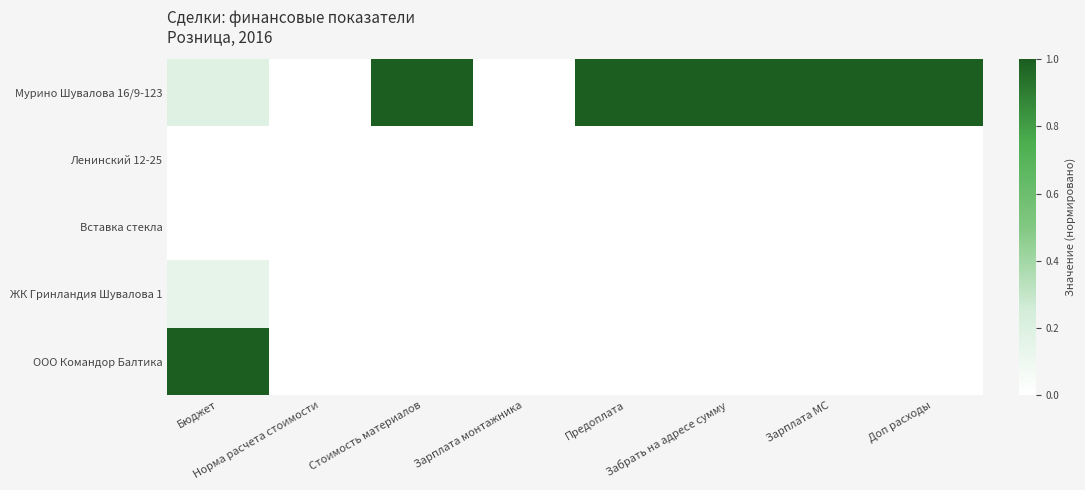

At how many categories does at least one series exceed 0?

6